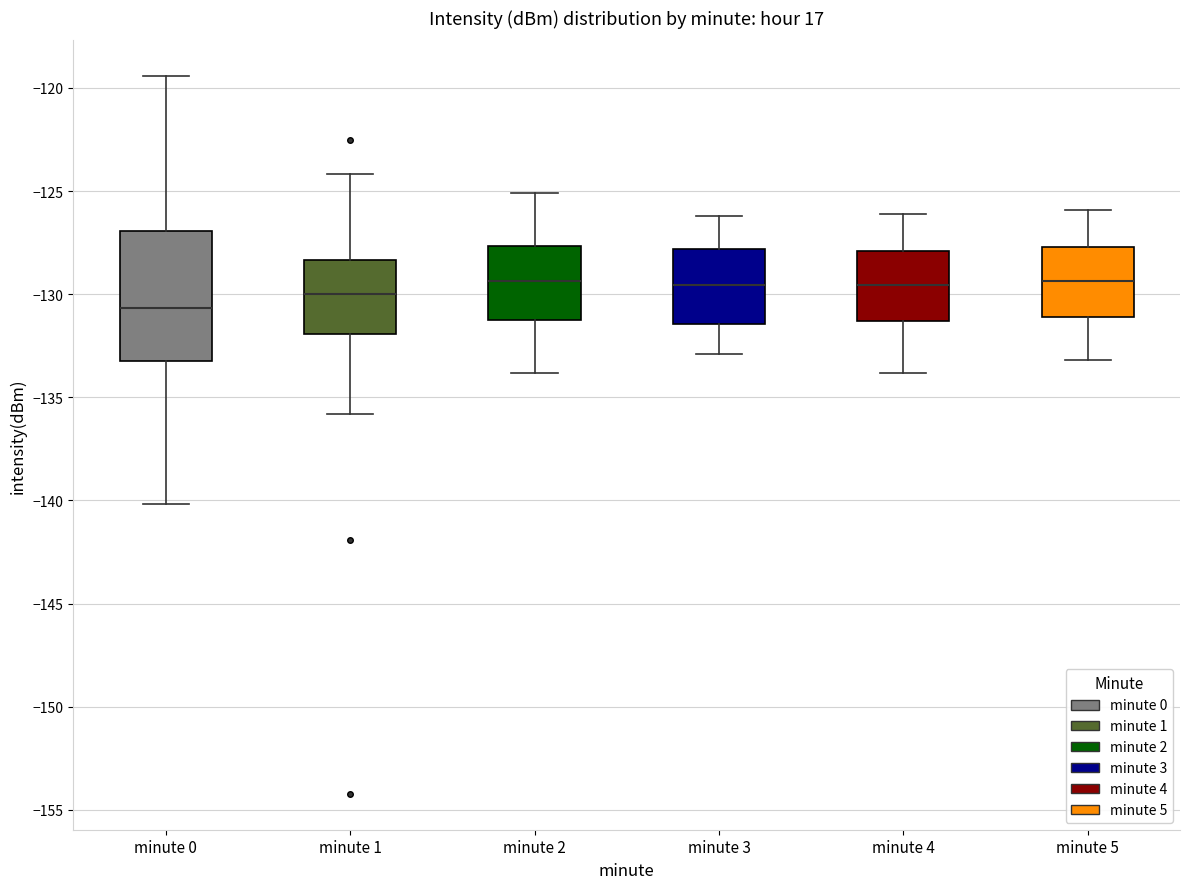

Reading left to right, transcribe this box plot: for each box, give where its median line is, the range the box spans, and where its two whiskers end, as read against the y-axis. The values are not printed on the chart, so give them approximately, as read against the axis.

minute 0: median -130.5, box -133.0 to -127.0, whiskers -140.0 to -119.5
minute 1: median -130.0, box -132.0 to -128.5, whiskers -136.0 to -124.0
minute 2: median -129.5, box -131.0 to -127.5, whiskers -134.0 to -125.0
minute 3: median -129.5, box -131.5 to -128.0, whiskers -133.0 to -126.0
minute 4: median -129.5, box -131.5 to -128.0, whiskers -134.0 to -126.0
minute 5: median -129.5, box -131.0 to -127.5, whiskers -133.0 to -126.0